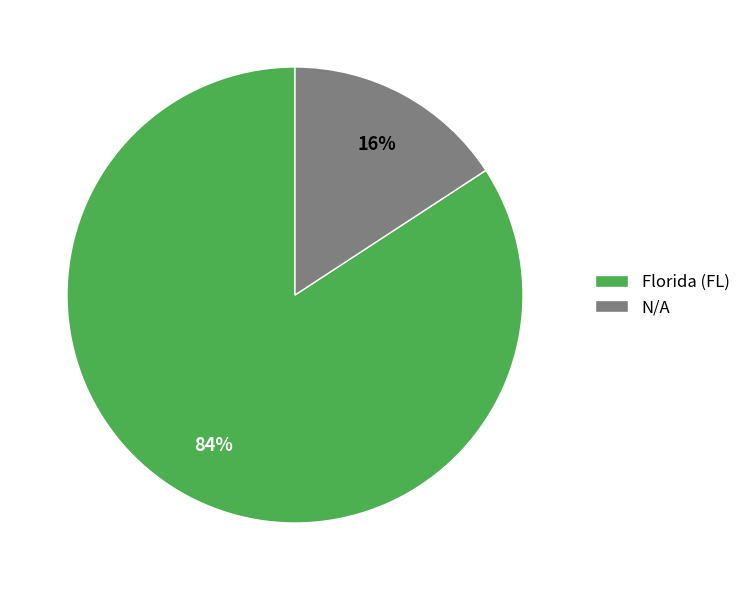

Which slice represents more than half of the pie?

Florida (FL)